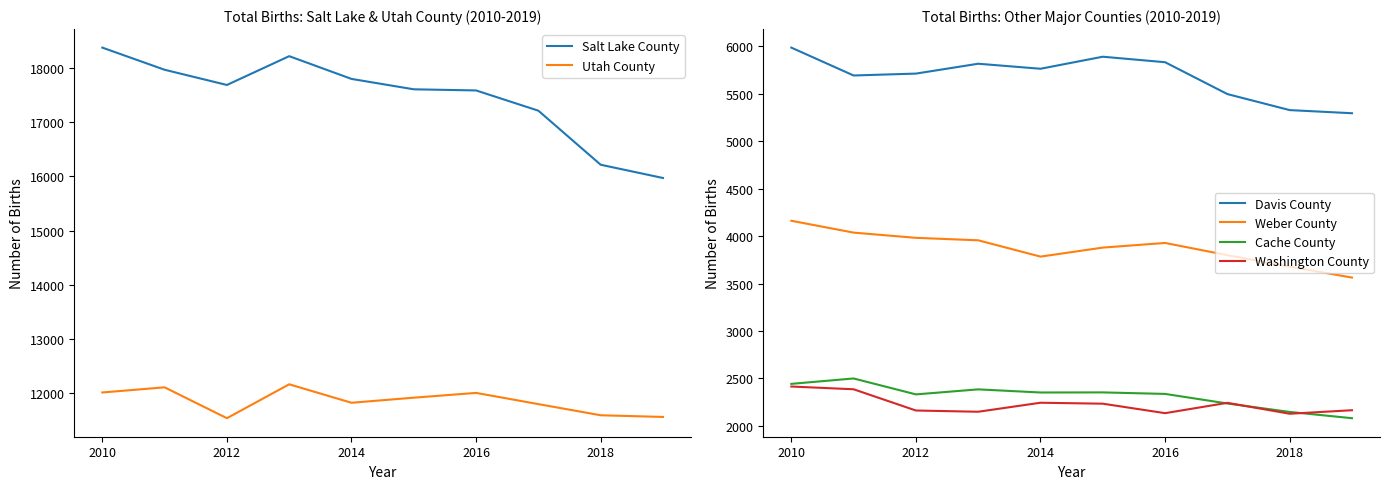

Reading right to left, transcribe all the data shown in this chart.

Salt Lake County: 15971	16216	17214	17588	17609	17801	18221	17689	17970	18379
Utah County: 11558	11589	11795	12002	11914	11820	12161	11535	12105	12010
Davis County: 5296	5329	5498	5834	5892	5765	5818	5714	5694	5988
Weber County: 3563	3678	3799	3928	3879	3784	3956	3982	4037	4162
Cache County: 2080	2146	2235	2336	2352	2351	2384	2331	2499	2442
Washington County: 2164	2127	2242	2133	2233	2243	2148	2161	2385	2414